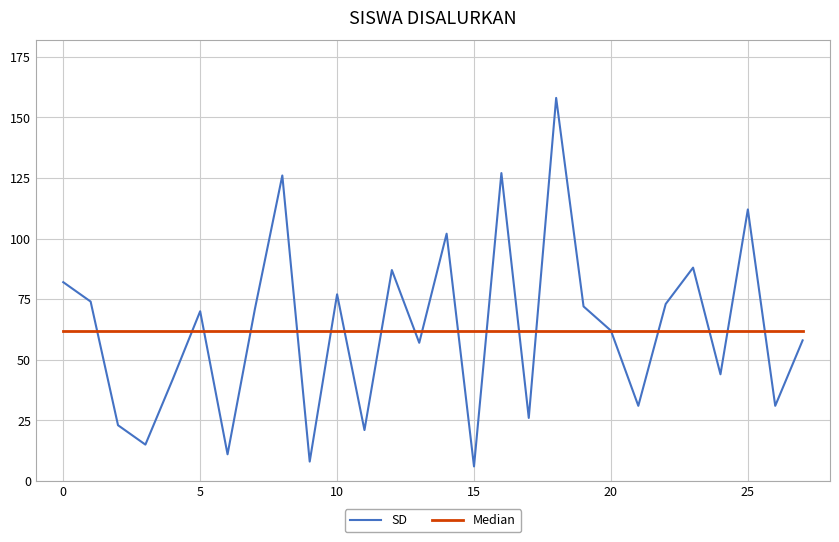

What is the greatest value displayed?

158